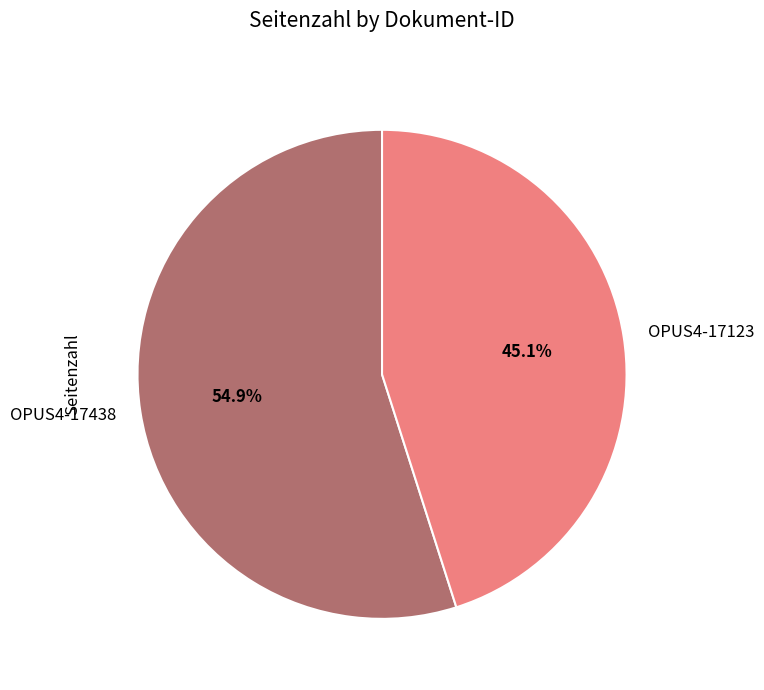

What percentage is NOT represented by OPUS4-17438?

45.1%